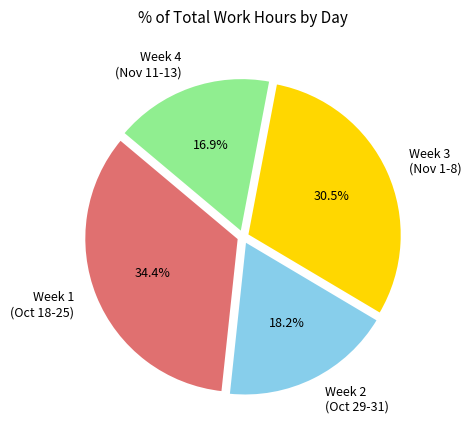

Rank the categories by value from highest to lowest.

Week 1 (Oct 18-25), Week 3 (Nov 1-8), Week 2 (Oct 29-31), Week 4 (Nov 11-13)